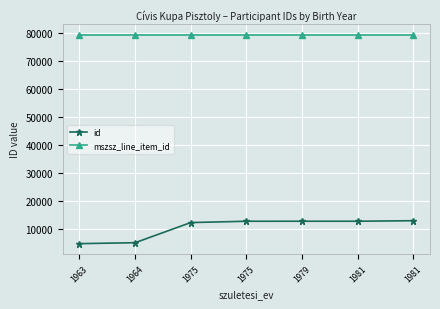

True or false: mszsz_line_item_id and id cross at least once.

False